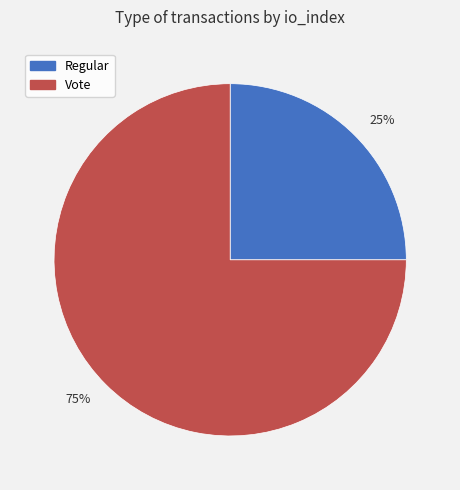

The Vote slice represents 75% of the pie. True or false?

True